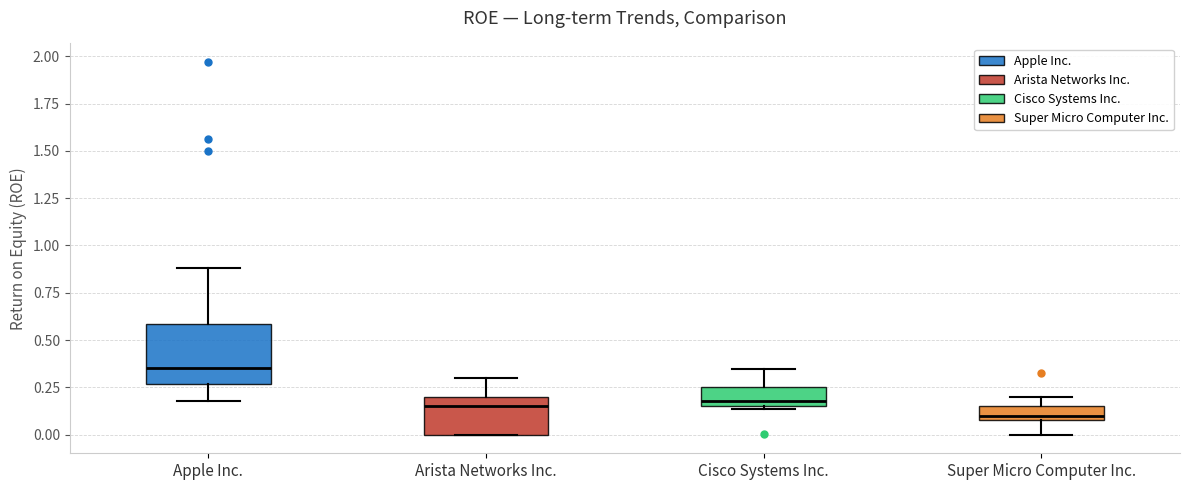

Which box's median line is the lowest?

Super Micro Computer Inc.